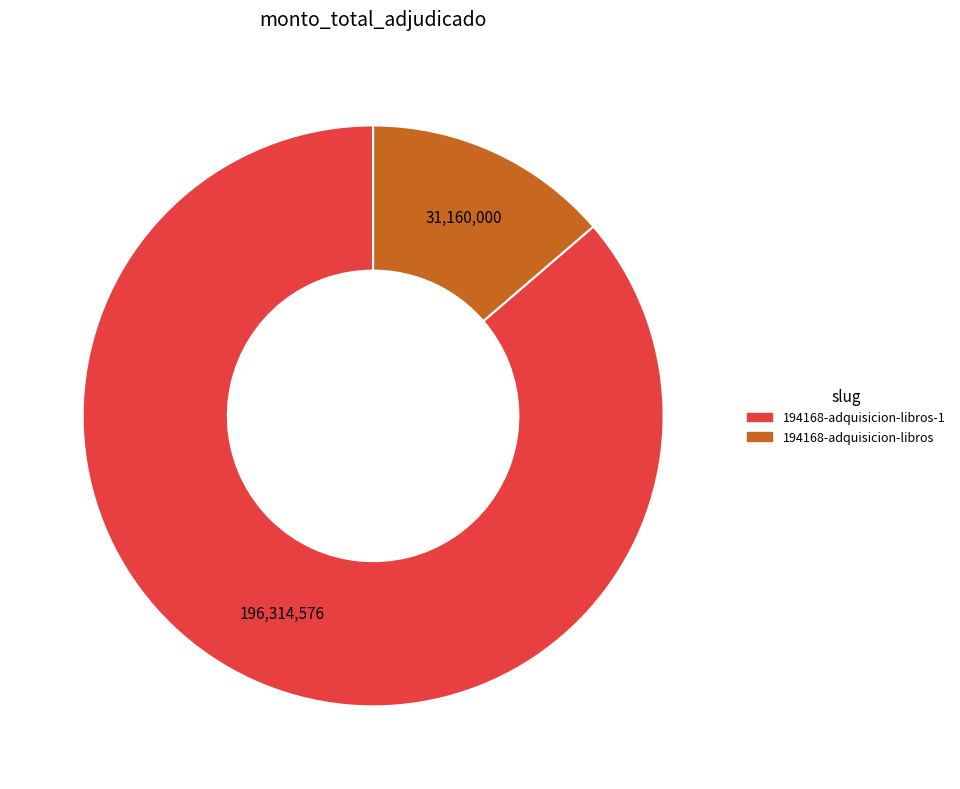

What is the smallest slice in the pie chart?

194168-adquisicion-libros